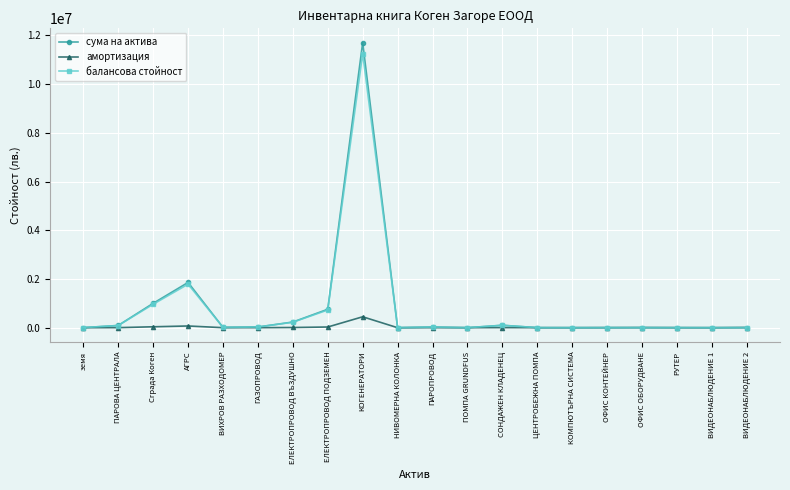

What position from the right is ПАРОПРОВОД?

10